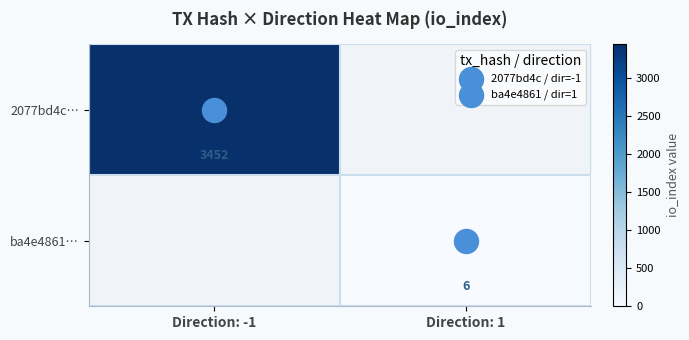

Read the 2077bd4c… value at Direction: -1.

3452.0